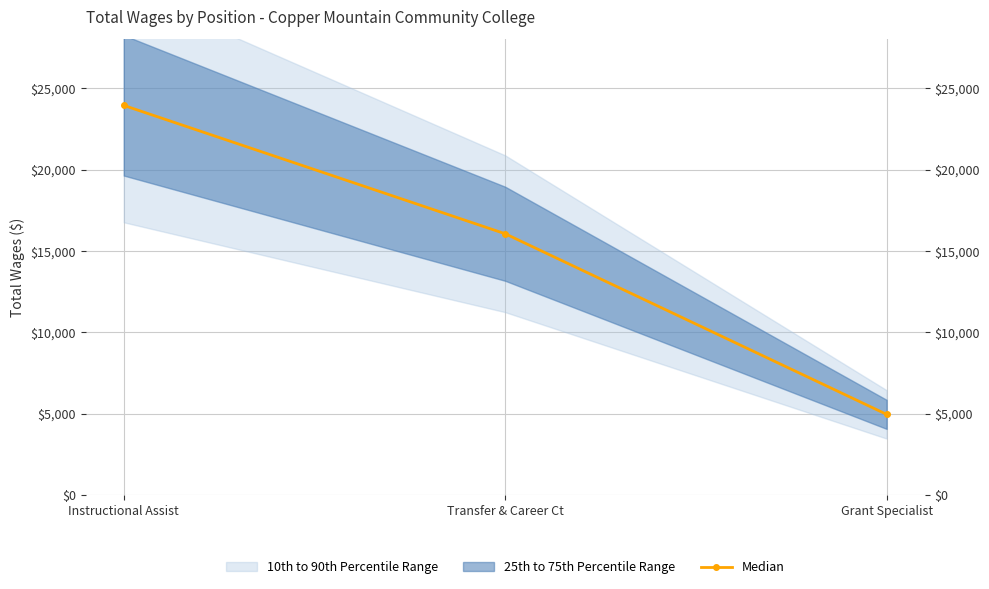

Reading left to right, transcribe all the data shown in this chart.

Instructional Assist=23946	Transfer & Career Ct=16058	Grant Specialist=4959